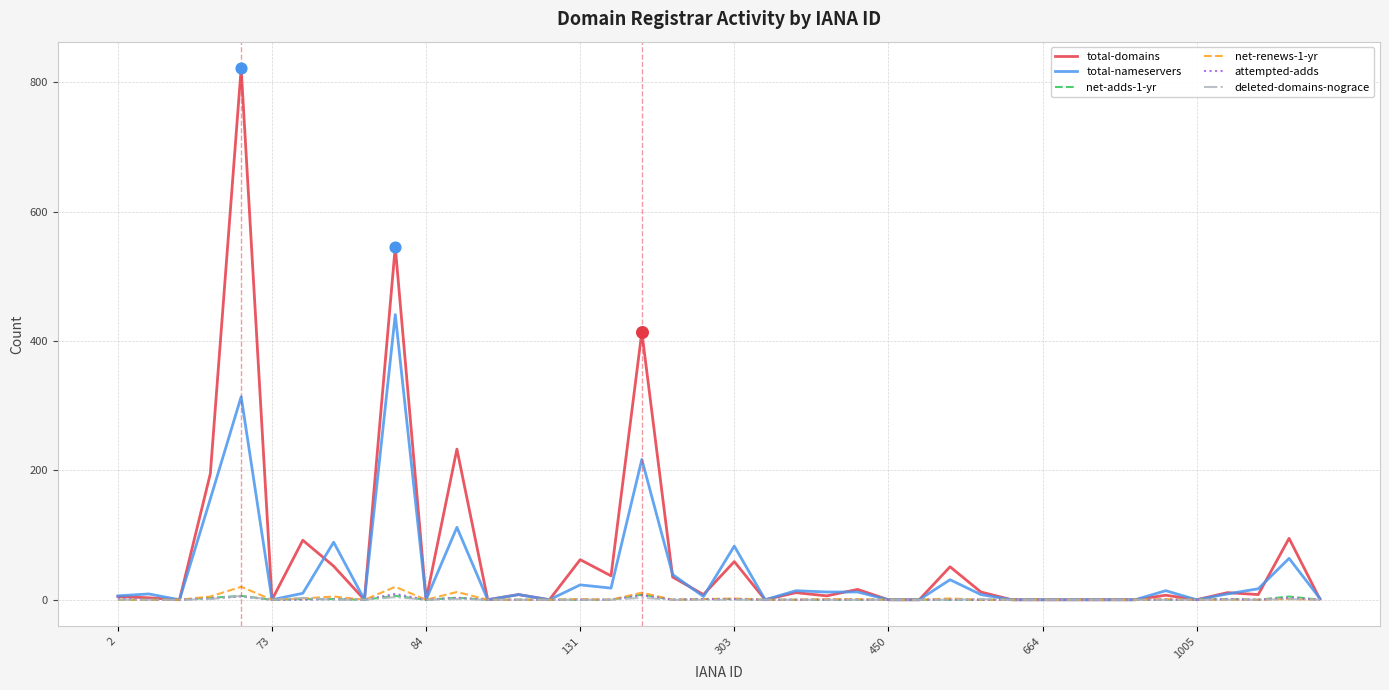

Which series has the largest range (max minus min)?

total-domains